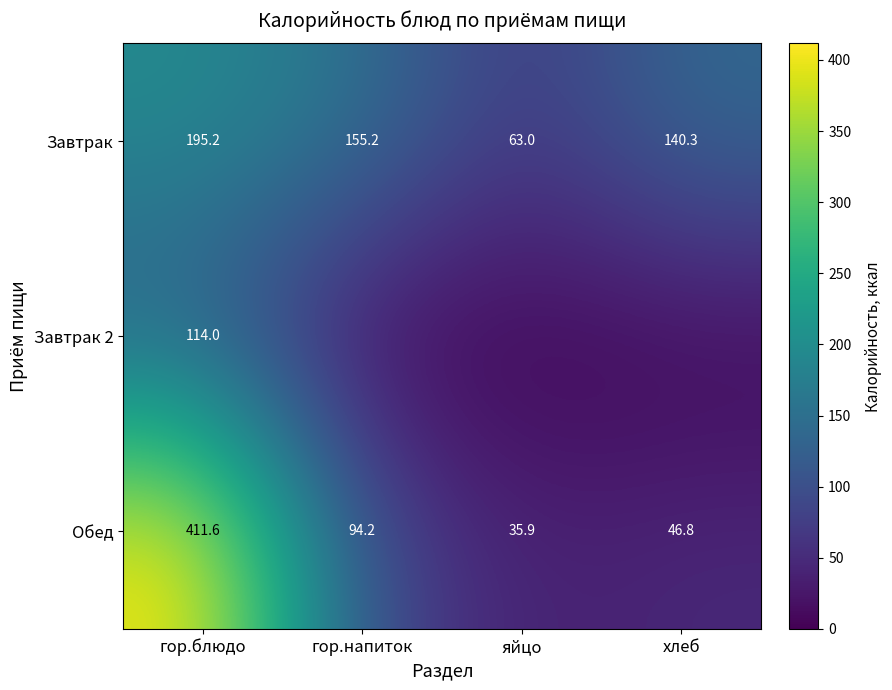

What is the spread (max minus min) of values at гор.блюдо?

297.6